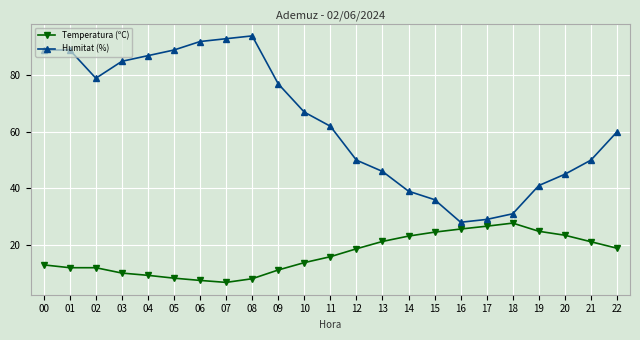

The value of Humitat (%) at 11 is 62.0. True or false?

True